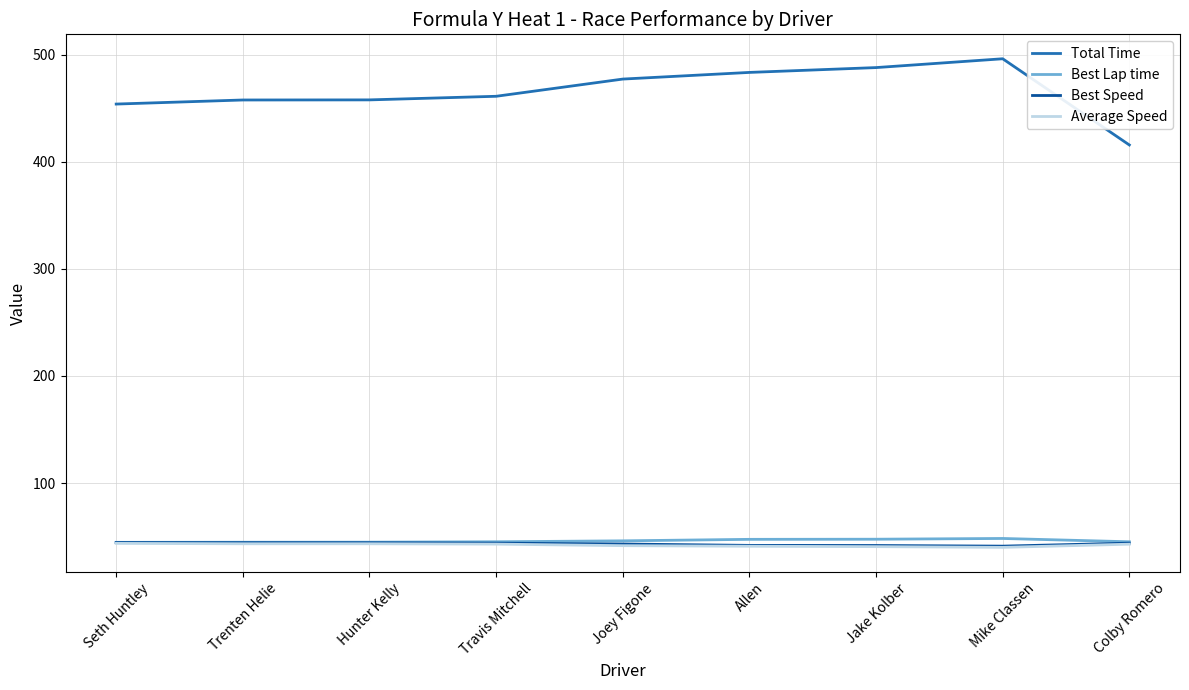

Is this an area chart (filled region under the line)?

No